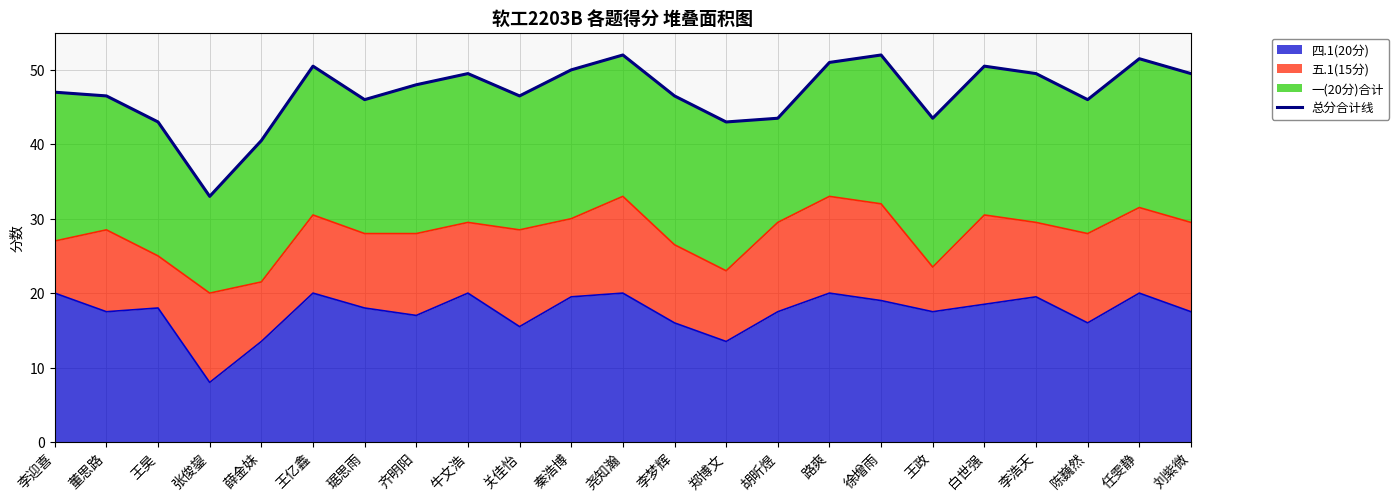

Which label corresponds to the largest value in the chart?

尧知瀚